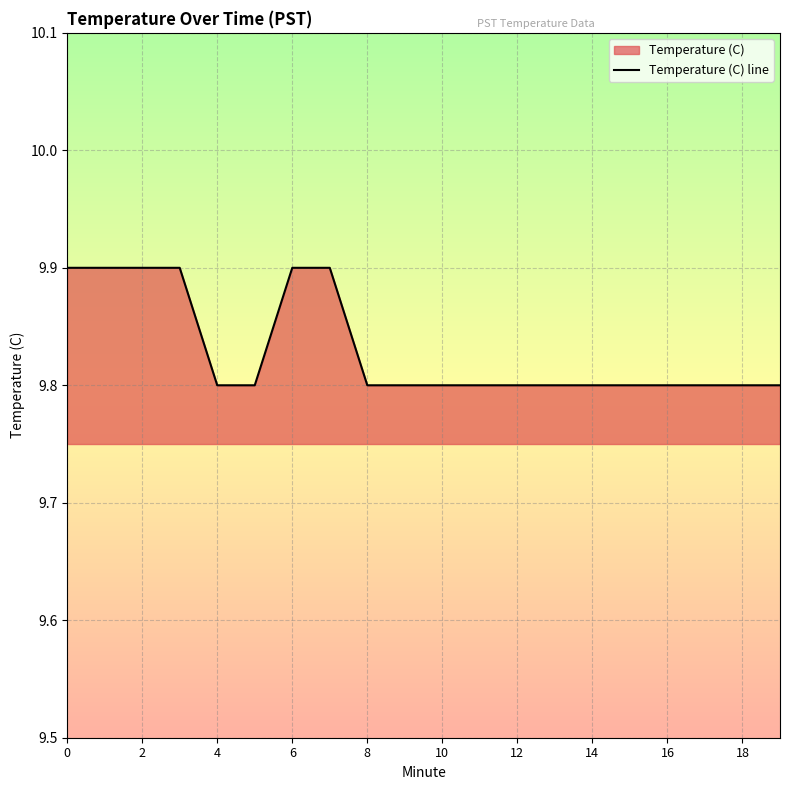

What is the minimum value shown in the chart?

9.8